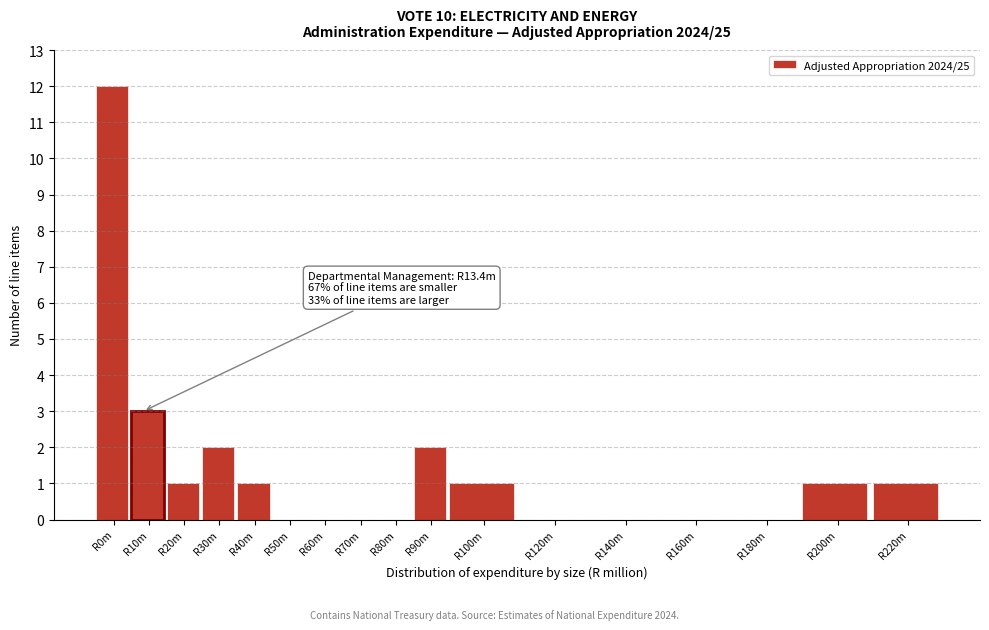

Reading left to right, transcribe all the data shown in this chart.

R0m=12	R10m=3	R20m=1	R30m=2	R40m=1	R50m=0	R60m=0	R70m=0	R80m=0	R90m=2	R100m=1	R120m=0	R140m=0	R160m=0	R180m=0	R200m=1	R220m=1